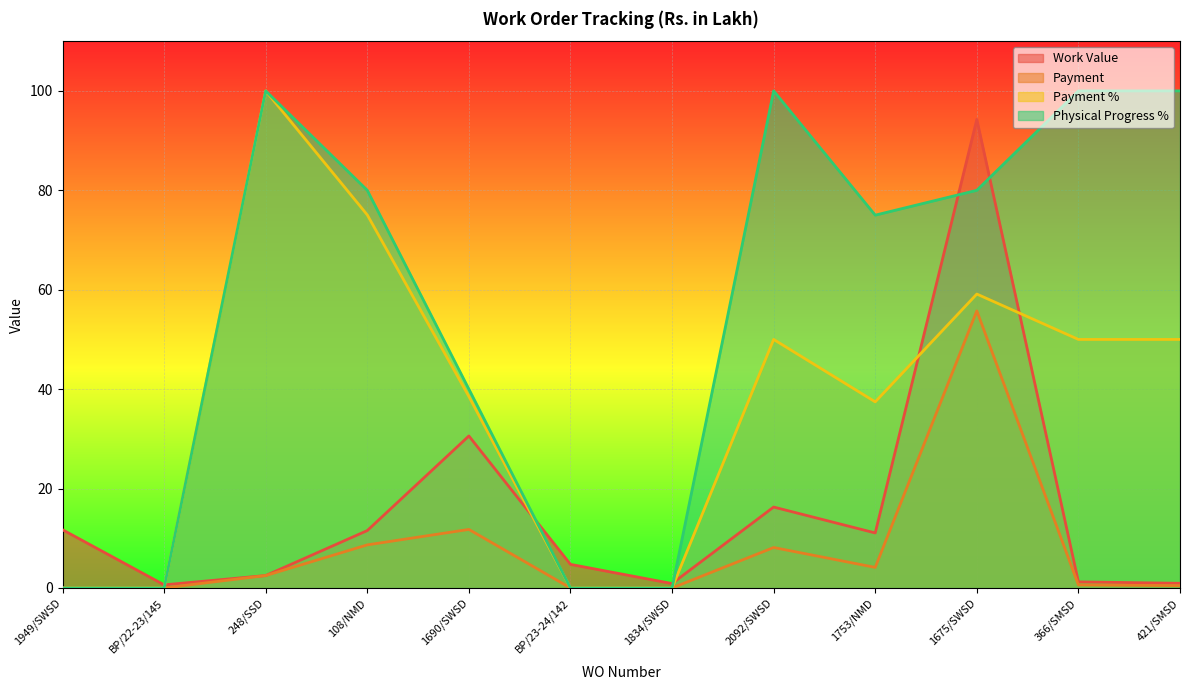

What is the label of the 2nd point from the right?

366/SMSD